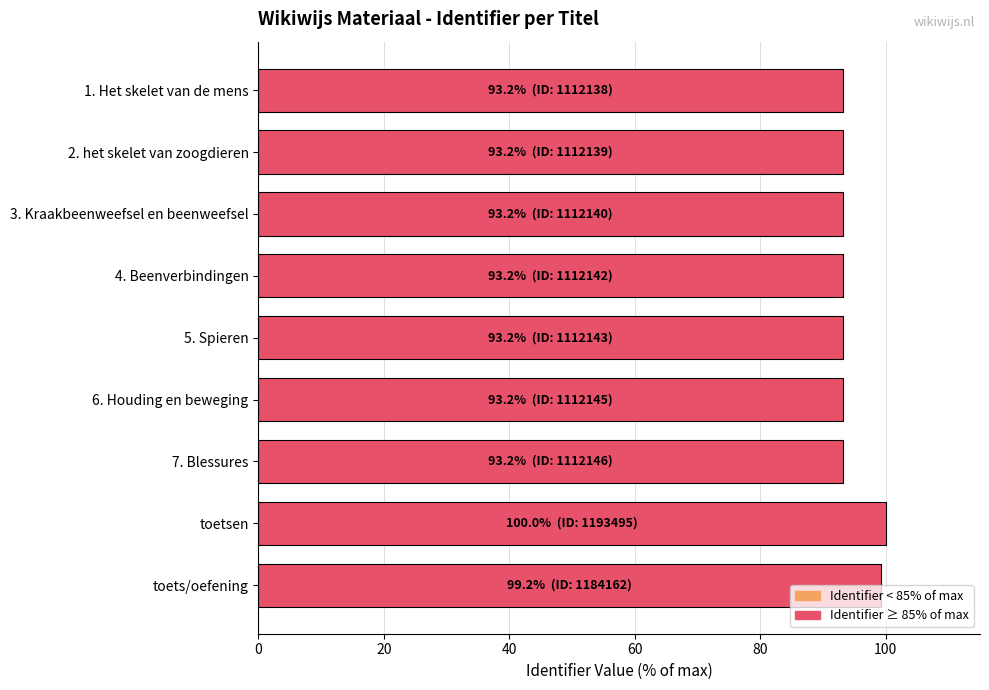

Reading top to bottom, extract all data points from this chart.

1. Het skelet van de mens=93.2	2. het skelet van zoogdieren=93.2	3. Kraakbeenweefsel en beenweefsel=93.2	4. Beenverbindingen=93.2	5. Spieren=93.2	6. Houding en beweging=93.2	7. Blessures=93.2	toetsen=100.0	toets/oefening=99.2